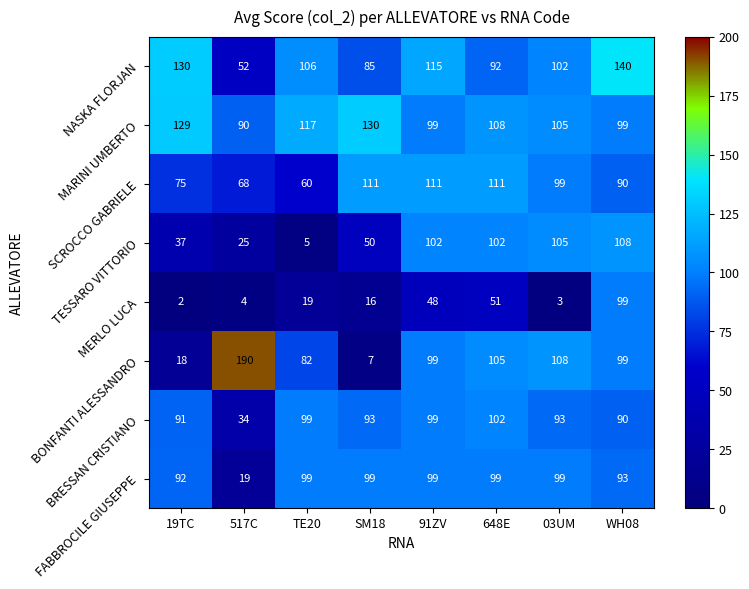

What is the difference between the maximum and second lowest values in the BONFANTI ALESSANDRO series?

172